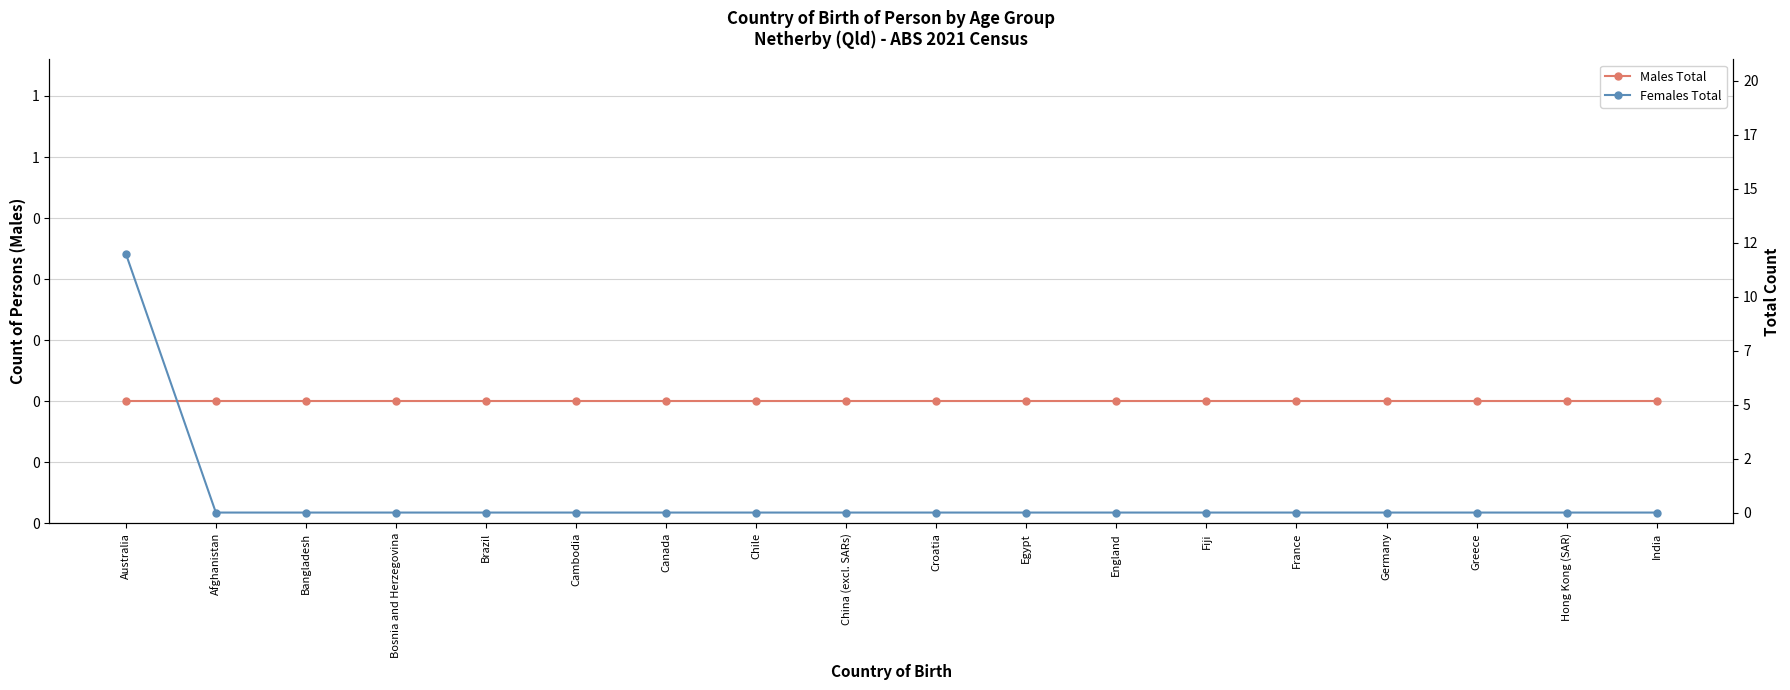

What position from the left is France?

14